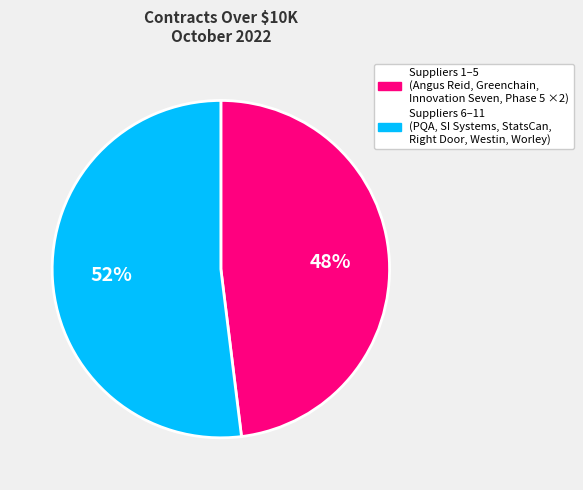

To the nearest percent, what is the difference between the largest and smallest slice percentages?

4%